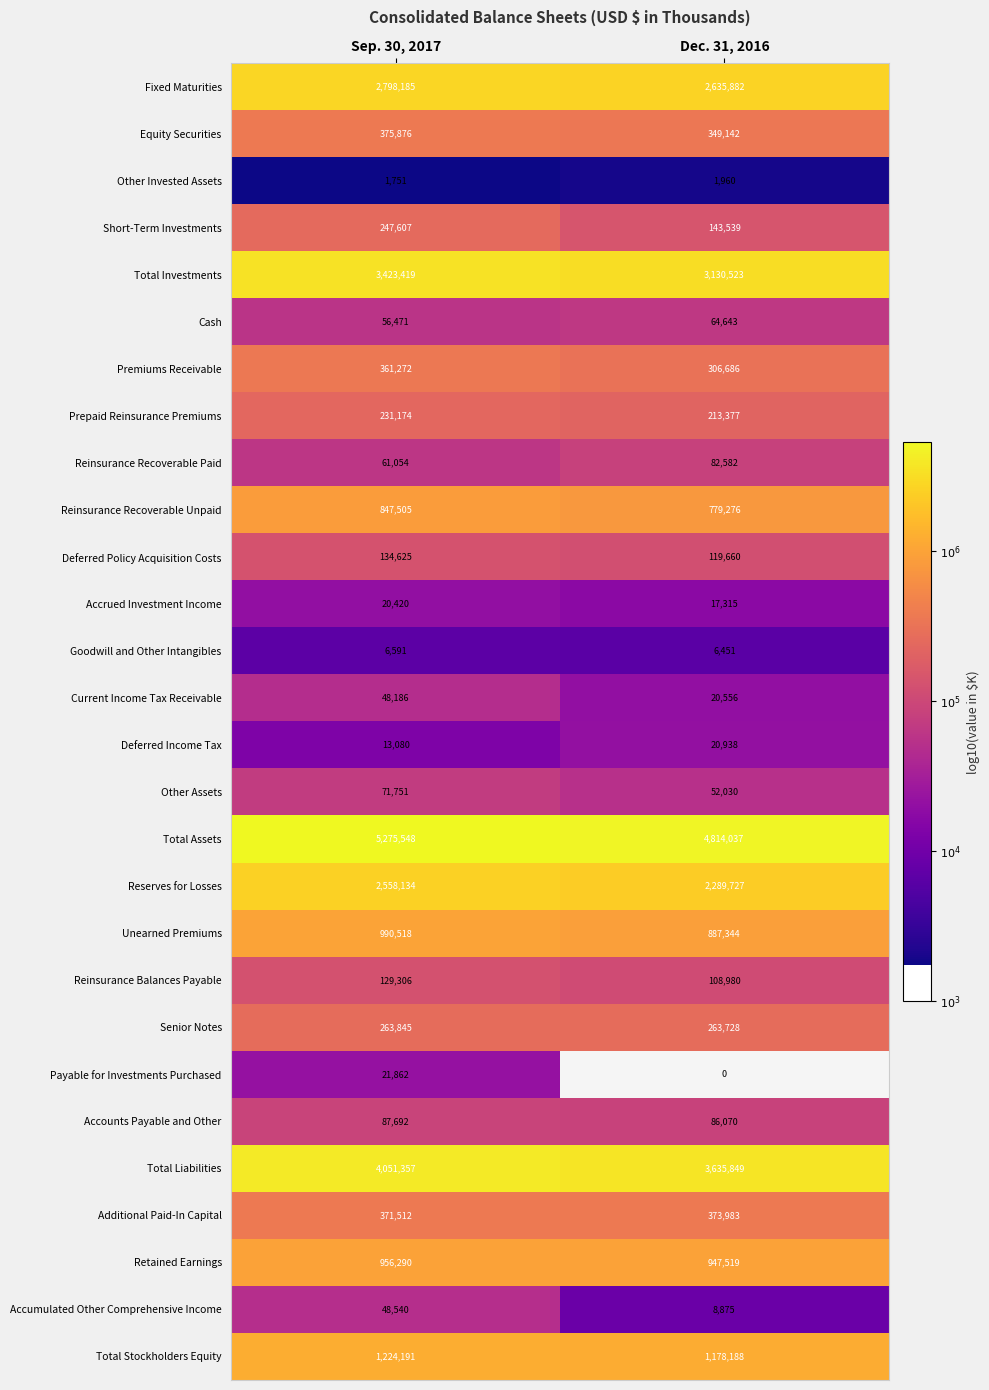

Where is Reinsurance Recoverable Unpaid nearest to the value 813390?

Dec. 31, 2016